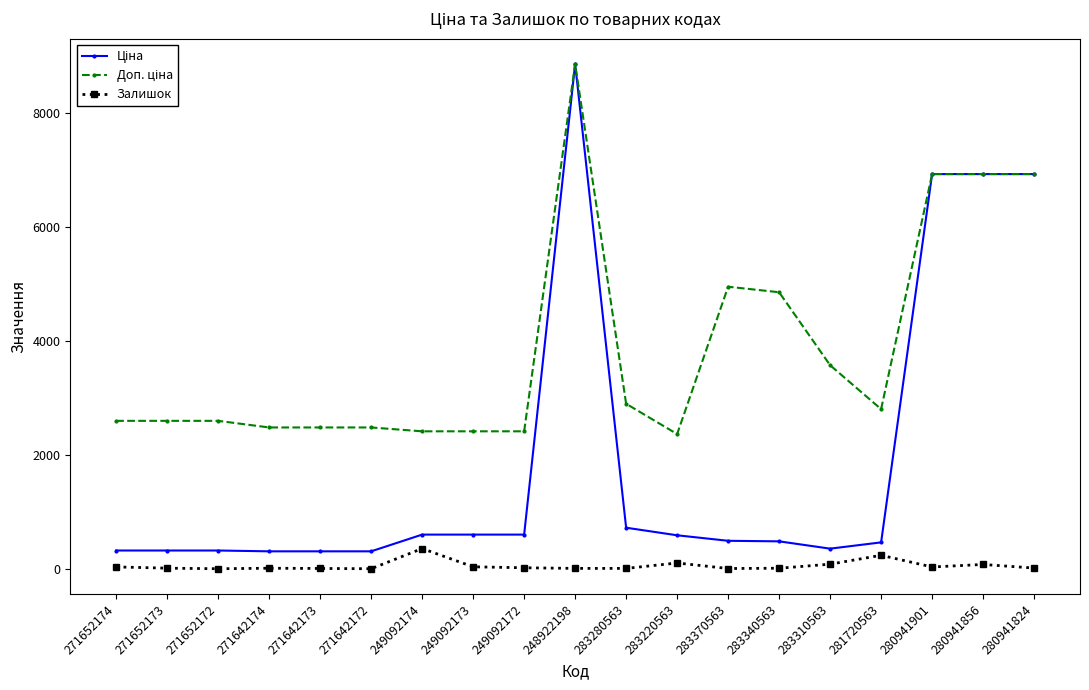

What is the total value across all series at 280941824?

13868.3